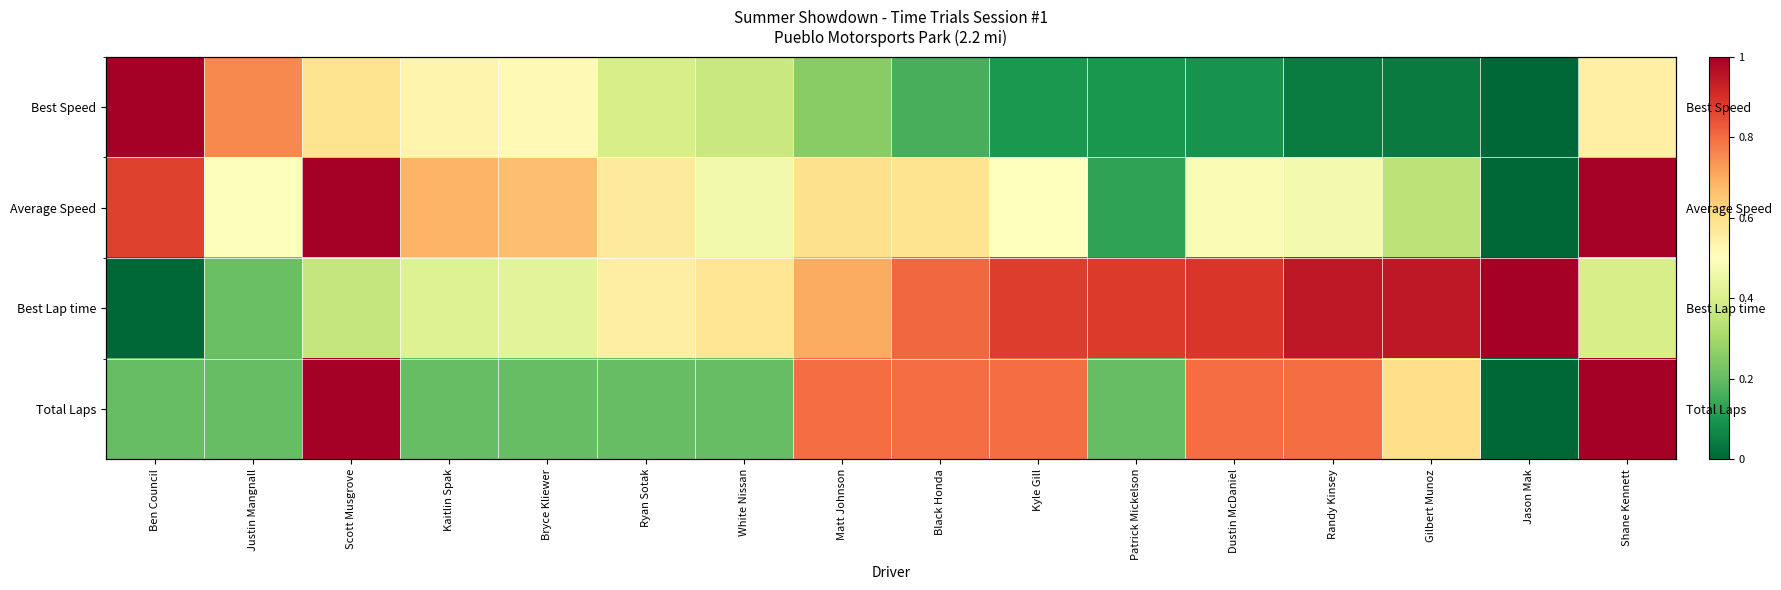

Count the number of data series in this chart.

4